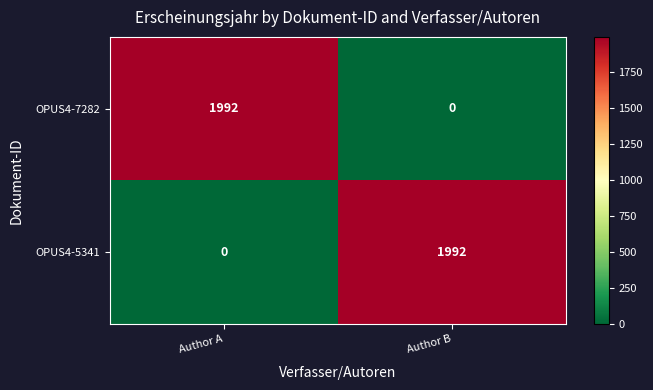

True or false: OPUS4-5341 has a value of 804 at Author B.

False